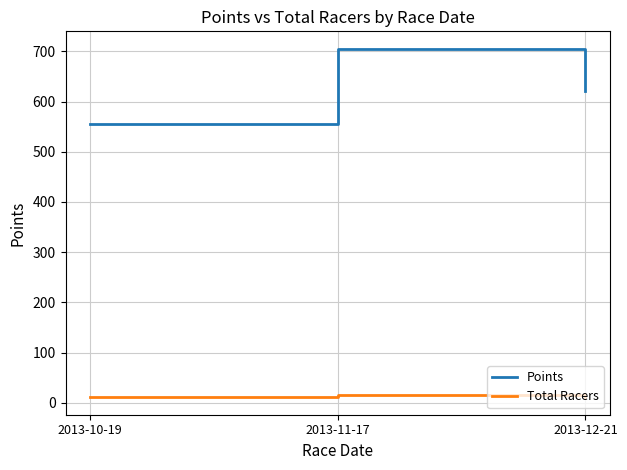

The value of Points at 2013-12-21 is 621.8. True or false?

True